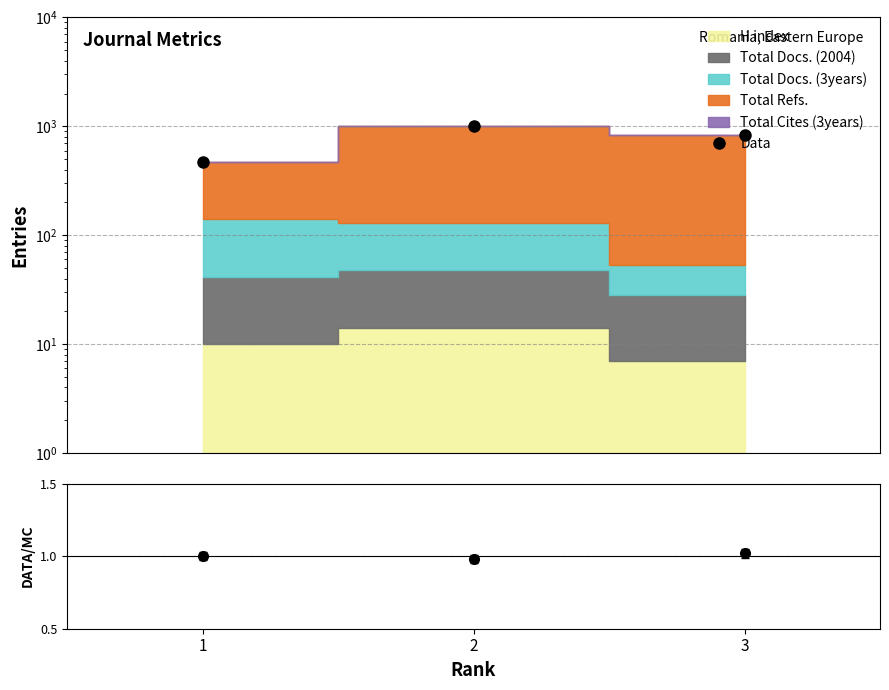

What is the value of the Data point at the 1st from the left?

474.0